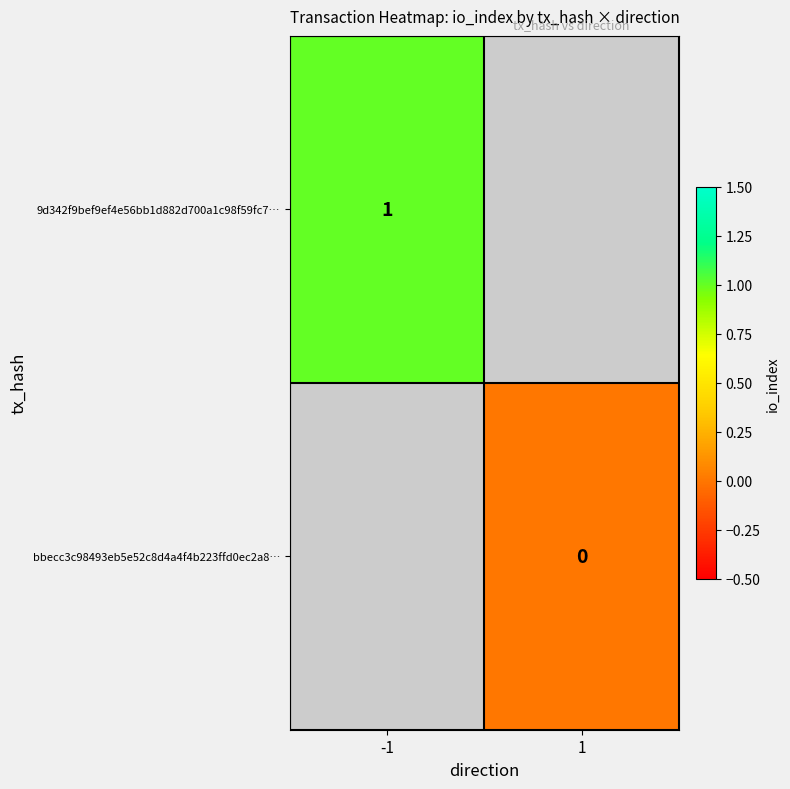

Is it true that 9d342f9bef9ef4e56bb1d882d700a1c98f59fc7… equals 1 at -1?

True